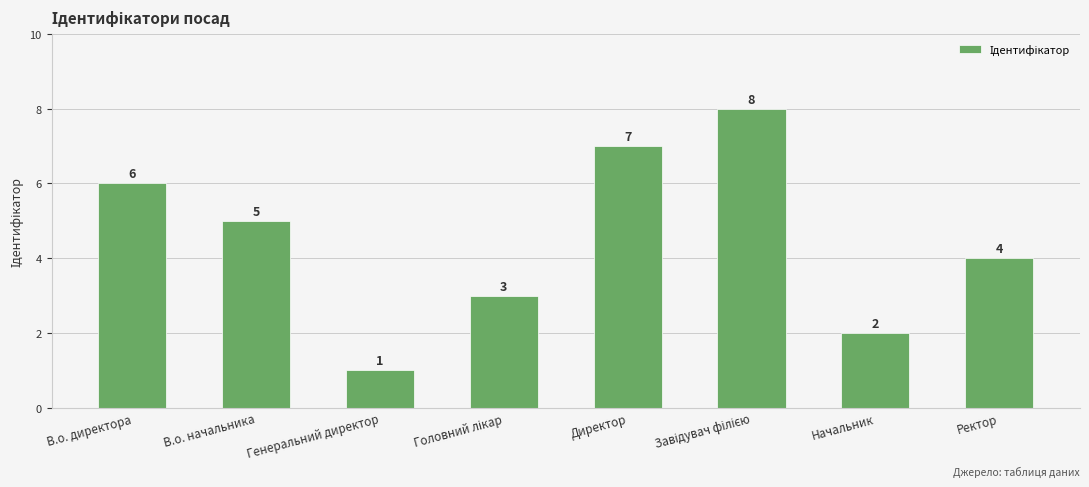

Reading right to left, extract all data points from this chart.

4	2	8	7	3	1	5	6